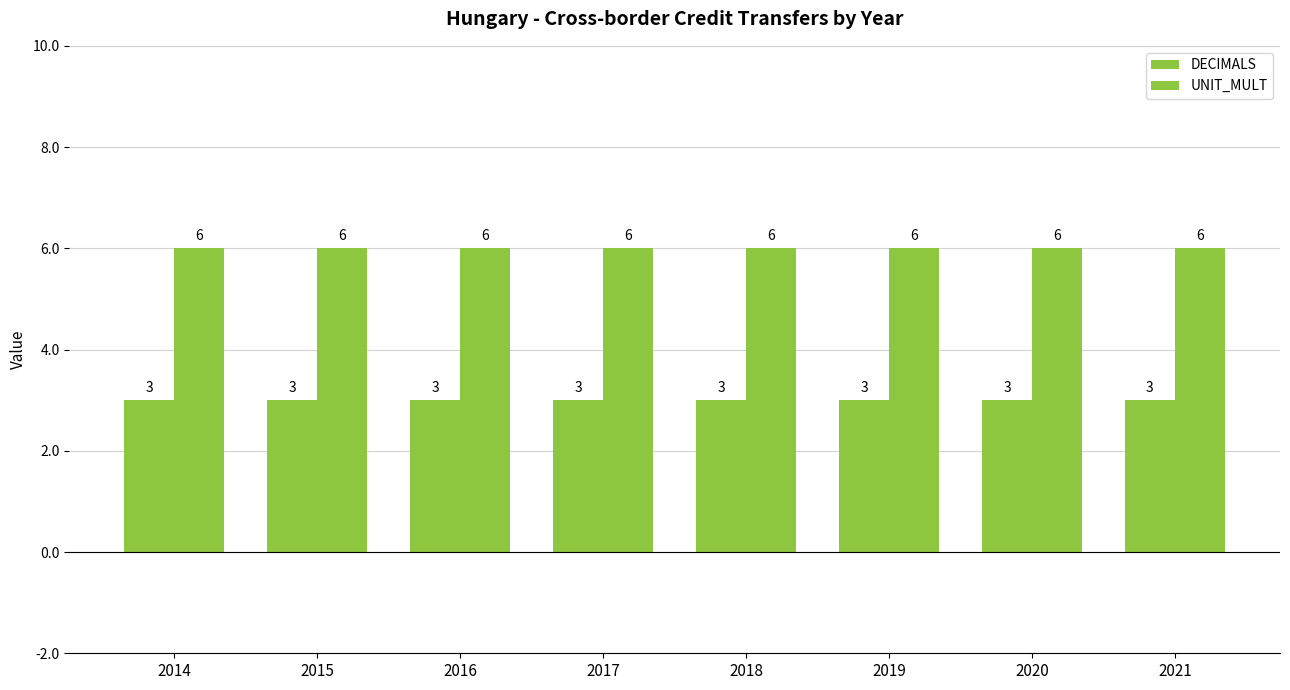

What is the total value across all series at 2021?

9